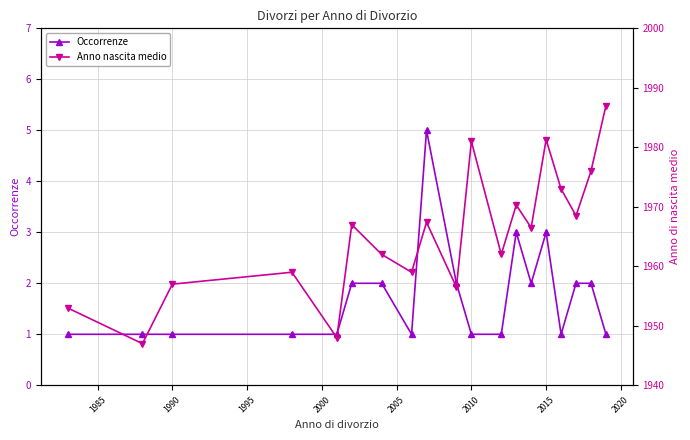

True or false: Occorrenze has more than 0 points higher than both neighbors.

True